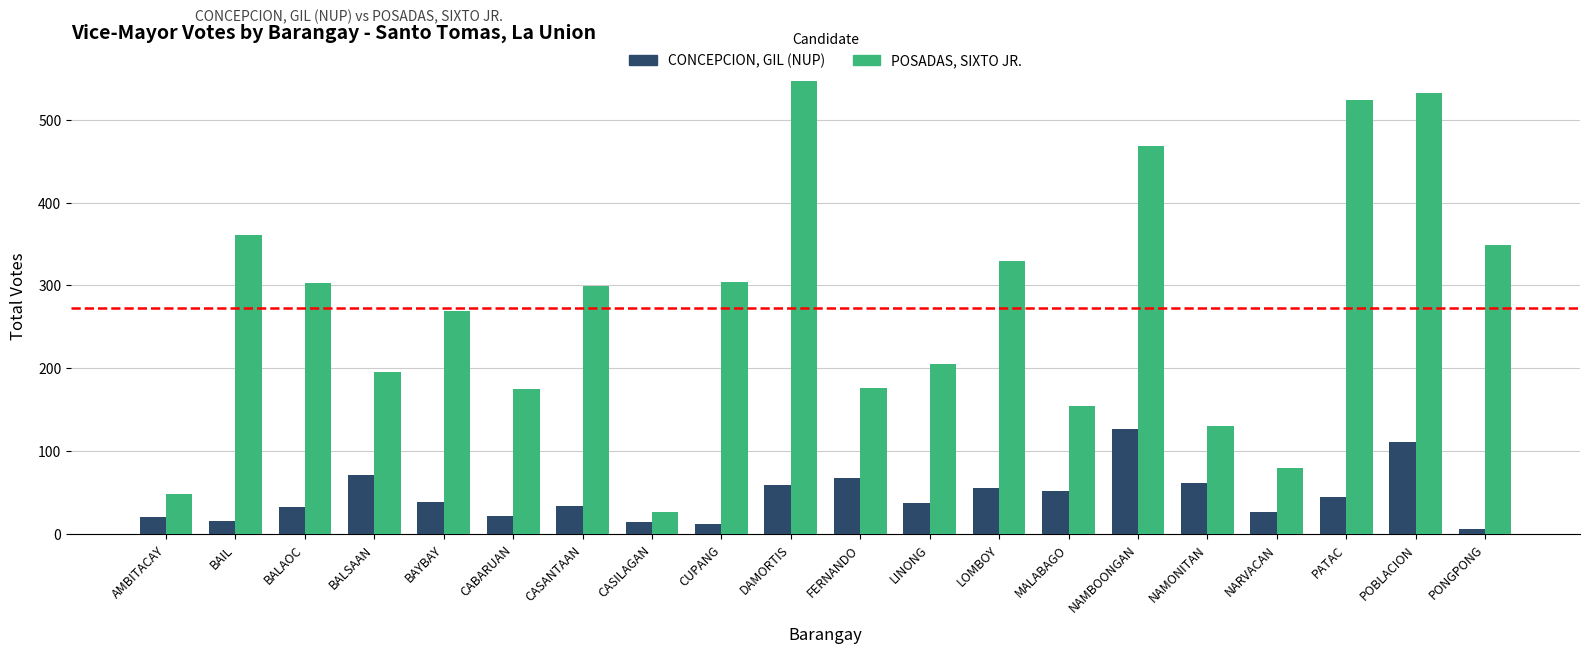

Is the value of POSADAS, SIXTO JR. at BALAOC greater than the value of CONCEPCION, GIL (NUP) at BALSAAN?

Yes